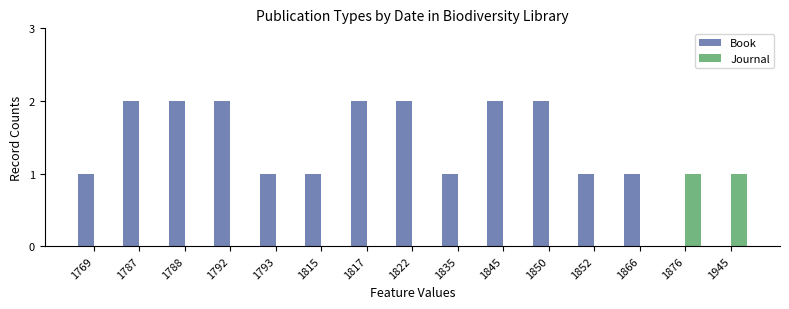

How many groups of bars are there?

15